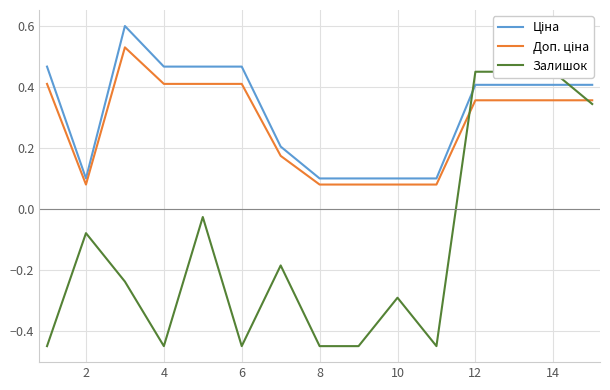

How many Ціна values are between 0 and 1?

15